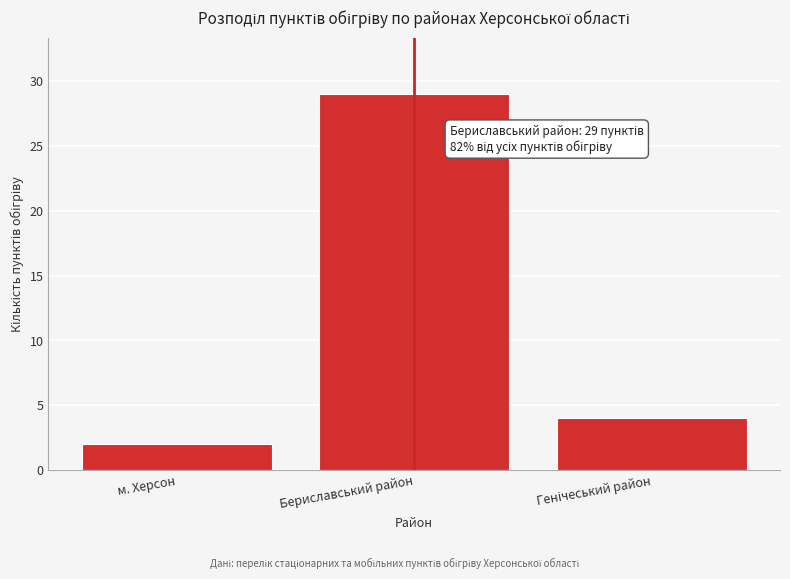

Reading right to left, what are all the values shown in this chart?

4	29	2